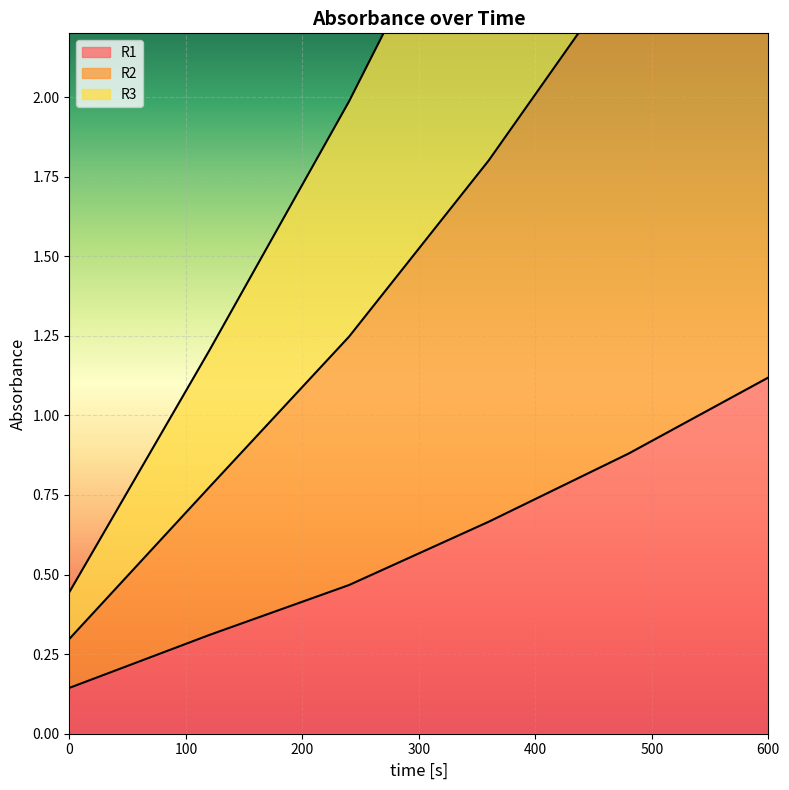

How many lines are shown in the chart?

3